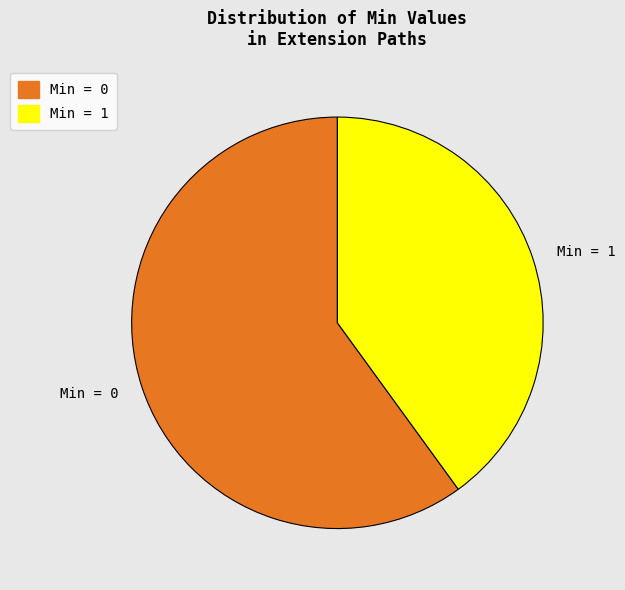

Do Min = 1 and Min = 0 together represent more than half of the pie?

Yes